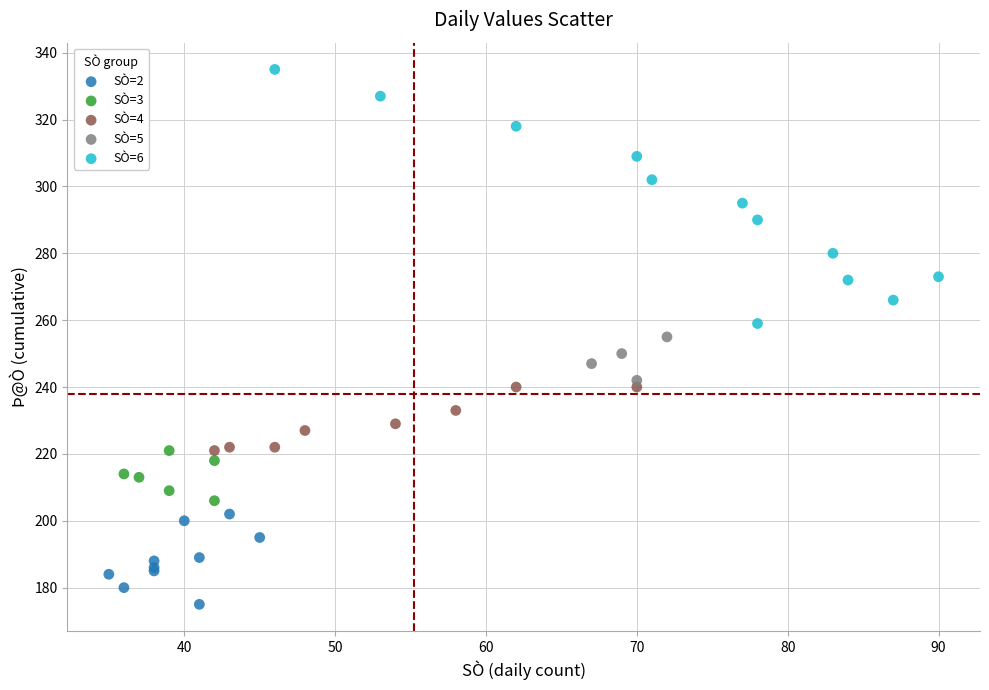

What are all the series names shown in the legend?

SÒ=2, SÒ=3, SÒ=4, SÒ=5, SÒ=6